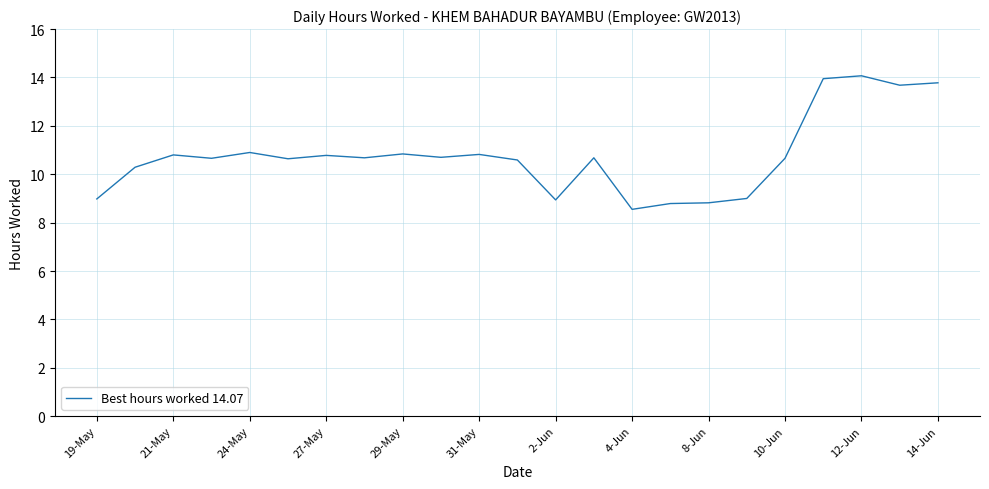

How many lines are shown in the chart?

1